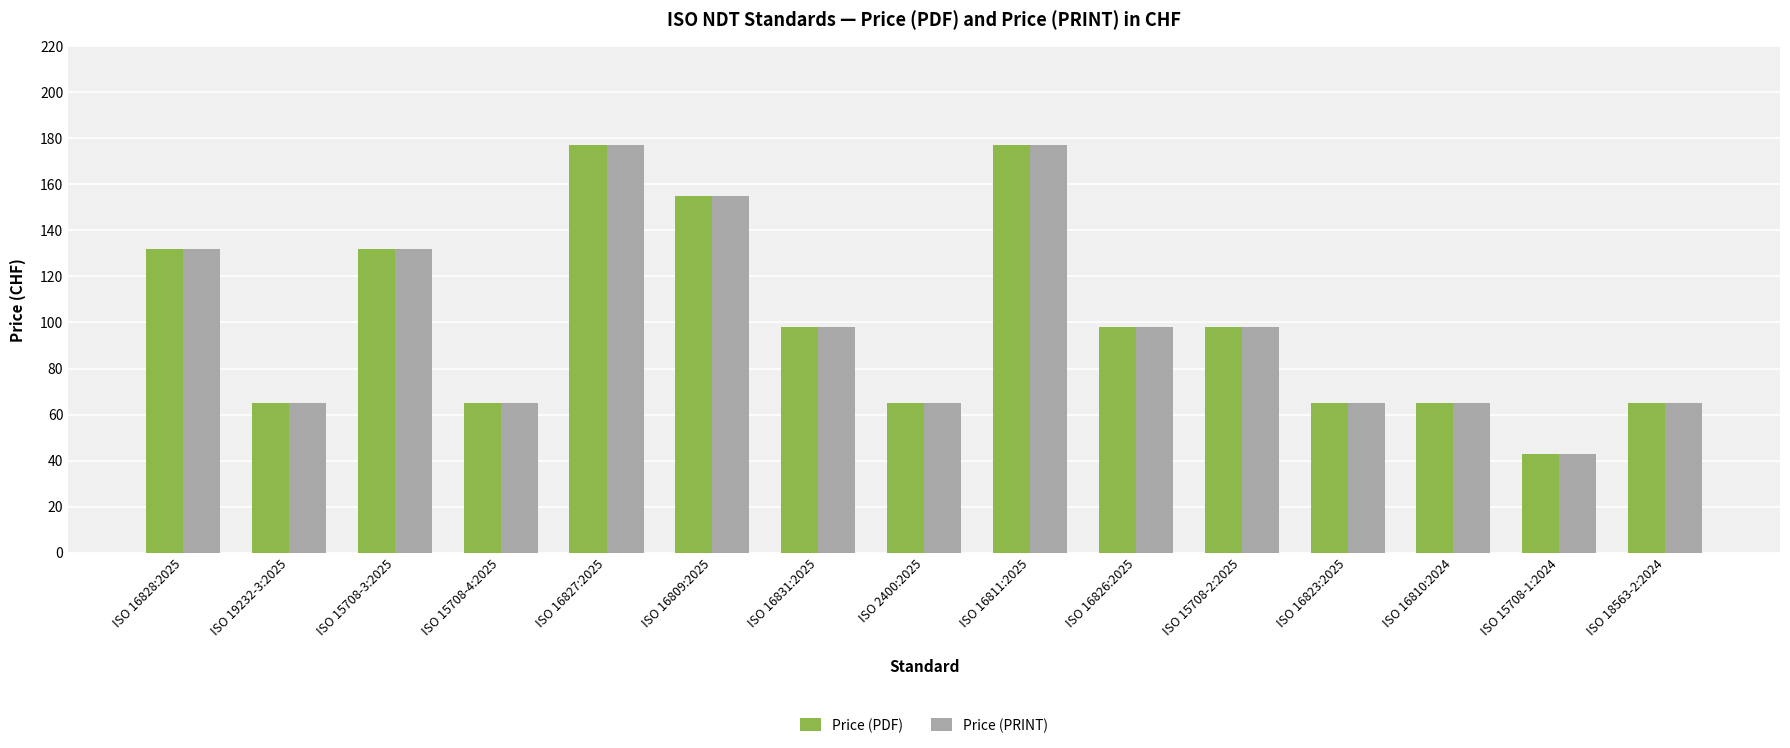

Reading left to right, what are all the values shown in this chart?

Price (PDF): ISO 16828:2025=132	ISO 19232-3:2025=65	ISO 15708-3:2025=132	ISO 15708-4:2025=65	ISO 16827:2025=177	ISO 16809:2025=155	ISO 16831:2025=98	ISO 2400:2025=65	ISO 16811:2025=177	ISO 16826:2025=98	ISO 15708-2:2025=98	ISO 16823:2025=65	ISO 16810:2024=65	ISO 15708-1:2024=43	ISO 18563-2:2024=65
Price (PRINT): ISO 16828:2025=132	ISO 19232-3:2025=65	ISO 15708-3:2025=132	ISO 15708-4:2025=65	ISO 16827:2025=177	ISO 16809:2025=155	ISO 16831:2025=98	ISO 2400:2025=65	ISO 16811:2025=177	ISO 16826:2025=98	ISO 15708-2:2025=98	ISO 16823:2025=65	ISO 16810:2024=65	ISO 15708-1:2024=43	ISO 18563-2:2024=65